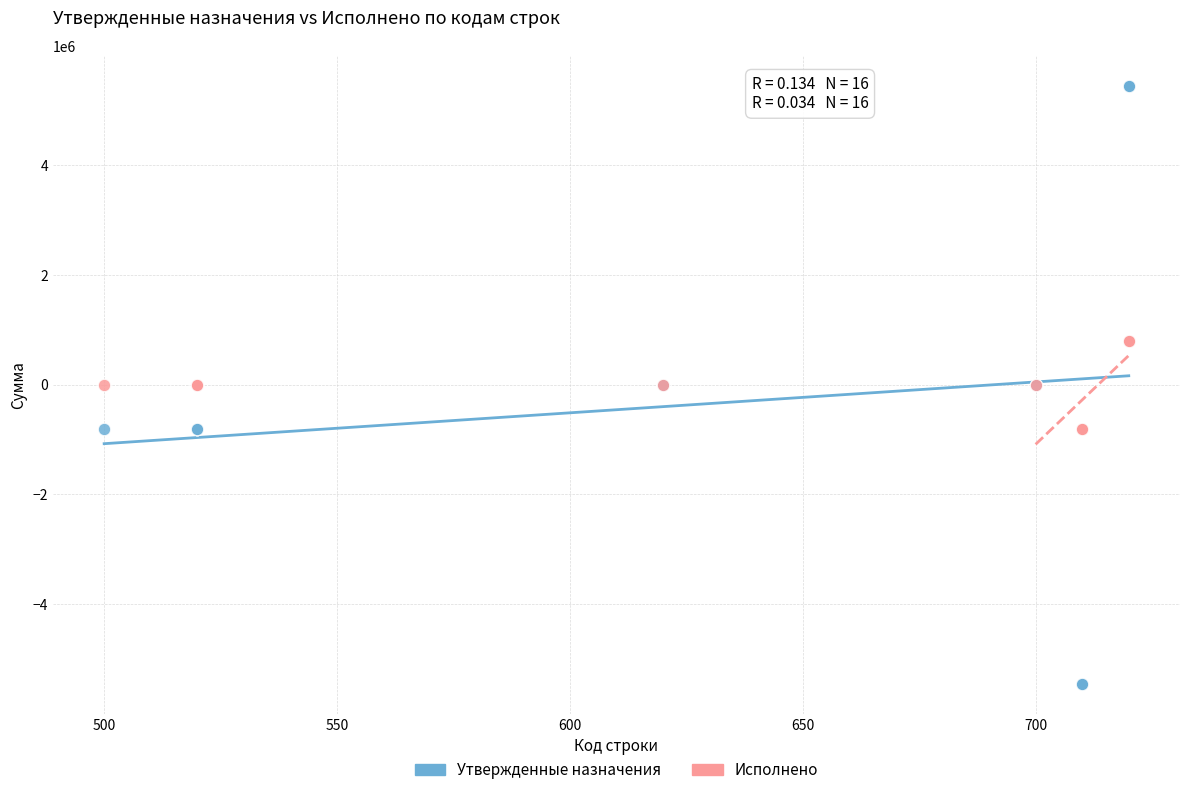

Which series reaches the minimum Y coordinate?

Утвержденные назначения